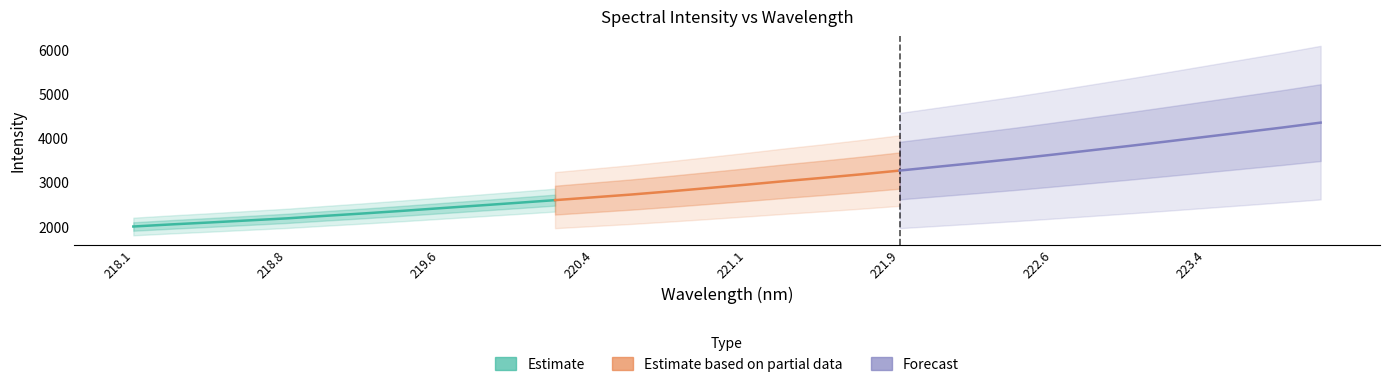

True or false: y has more than 1 points higher than both neighbors.

False